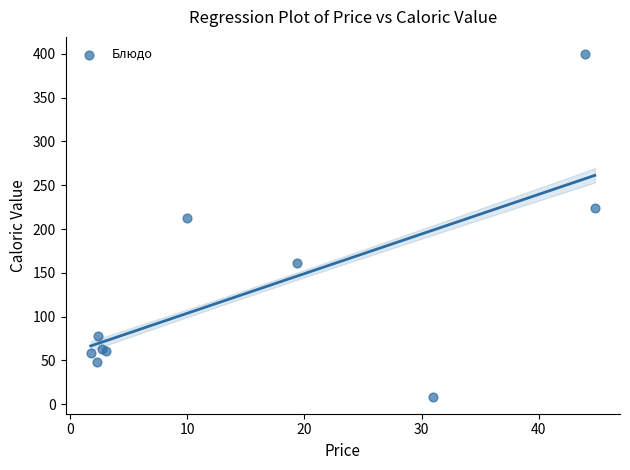

What Y value in the scatter plot is closest to 204?

213.0